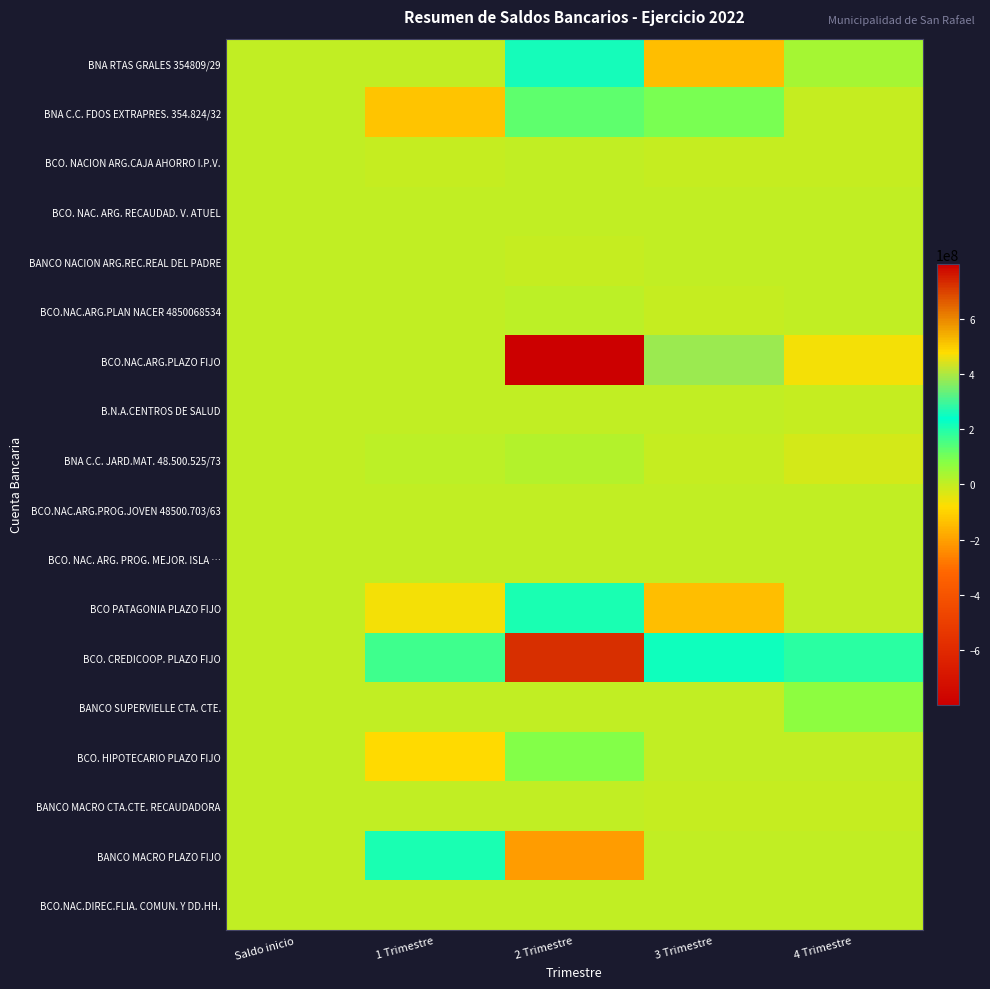

List the series in order of their peak value, highest first.

BCO.NAC.ARG.PLAZO FIJO, BCO. CREDICOOP. PLAZO FIJO, BNA RTAS GRALES 354809/29, BCO PATAGONIA PLAZO FIJO, BANCO MACRO PLAZO FIJO, BNA C.C. FDOS EXTRAPRES. 354.824/32, BCO. HIPOTECARIO PLAZO FIJO, BANCO SUPERVIELLE CTA. CTE., BNA C.C. JARD.MAT. 48.500.525/73, BCO.NAC.ARG.PLAN NACER 4850068534, B.N.A.CENTROS DE SALUD, BANCO MACRO CTA.CTE. RECAUDADORA, BCO. NAC. ARG. PROG. MEJOR. ISLA …, BCO. NACION ARG.CAJA AHORRO I.P.V., BCO.NAC.DIREC.FLIA. COMUN. Y DD.HH., BANCO NACION ARG.REC.REAL DEL PADRE, BCO. NAC. ARG. RECAUDAD. V. ATUEL, BCO.NAC.ARG.PROG.JOVEN 48500.703/63